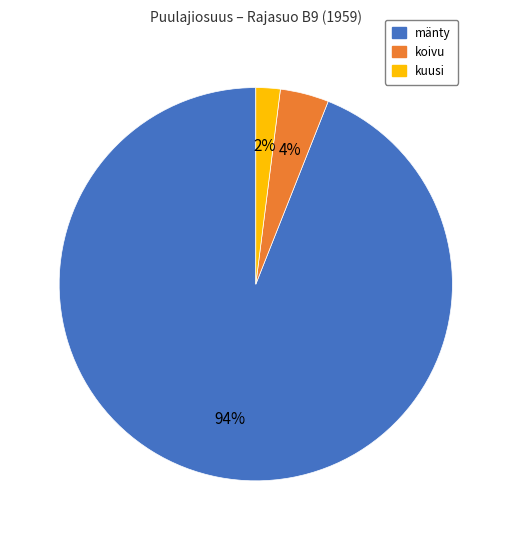

Count the number of slices in the pie.

3